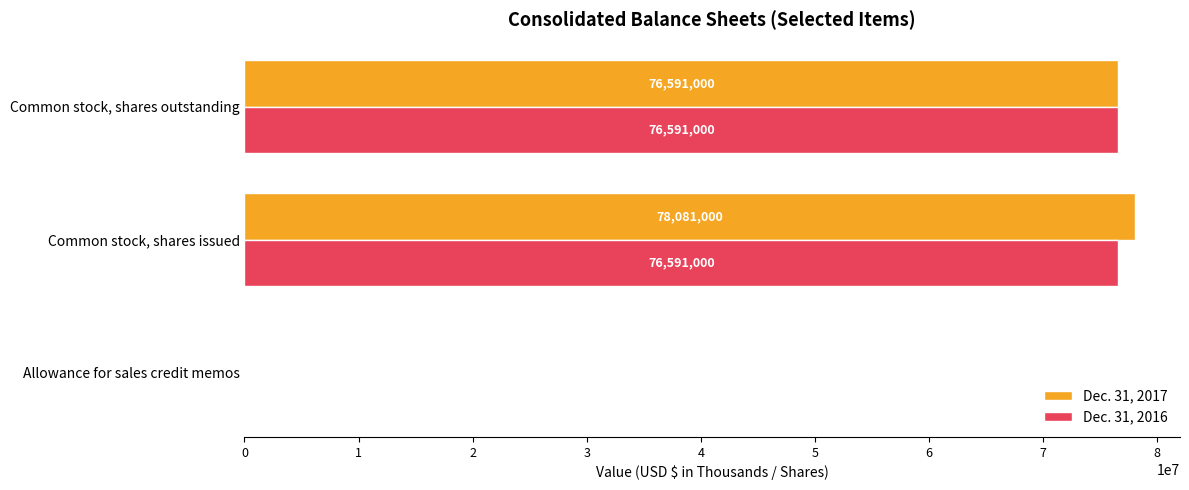

True or false: Dec. 31, 2017 has a value of 42147928 at Common stock, shares outstanding.

False